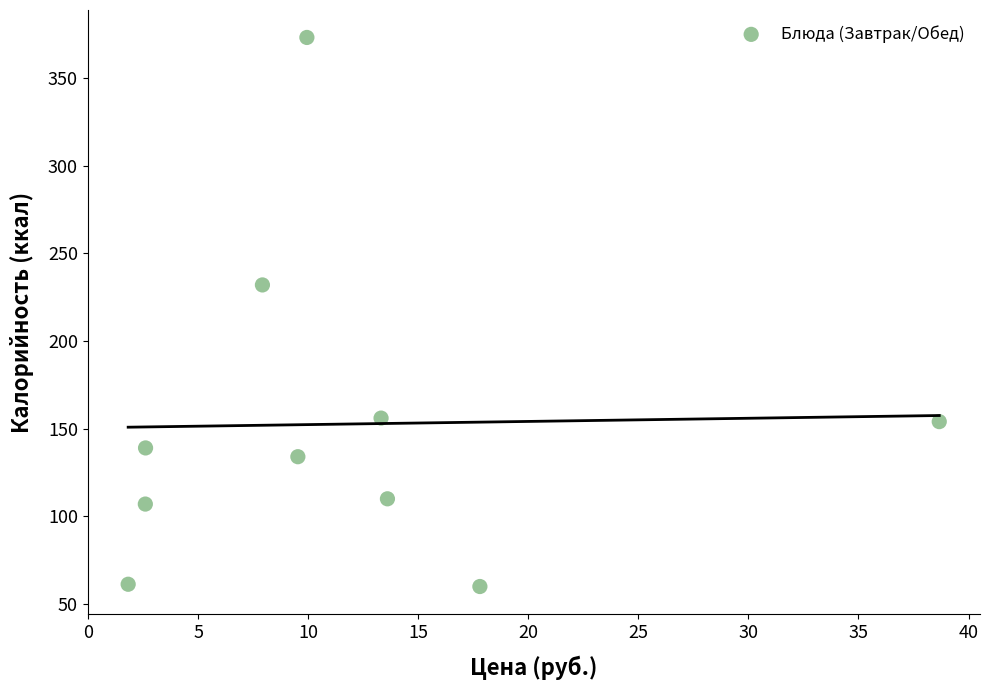

What Y value in the scatter plot is closest to 216?

231.9